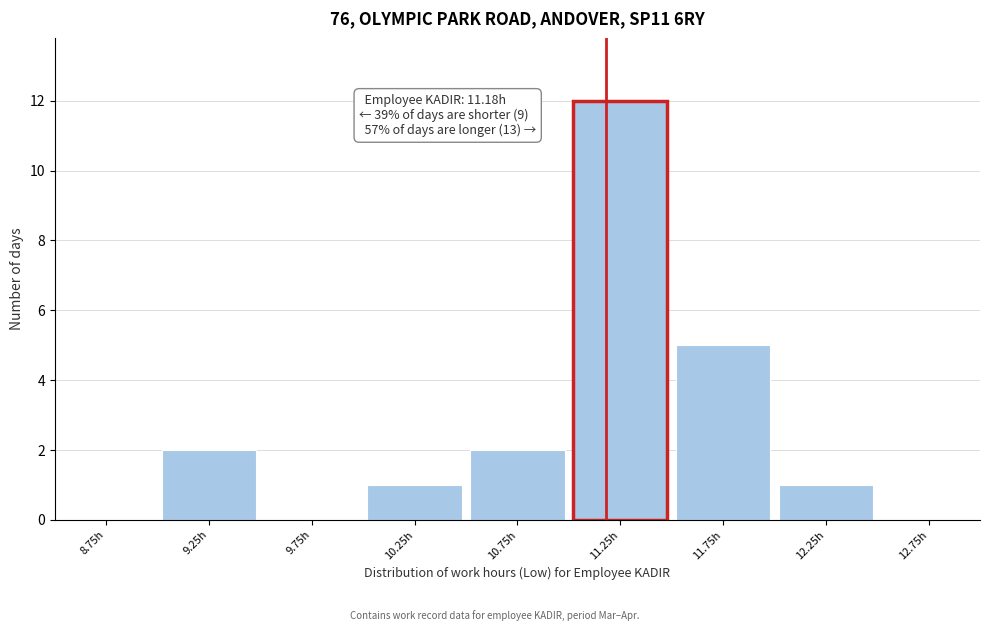

Which range on the x-axis has the tallest bar?

11.0 to 11.5